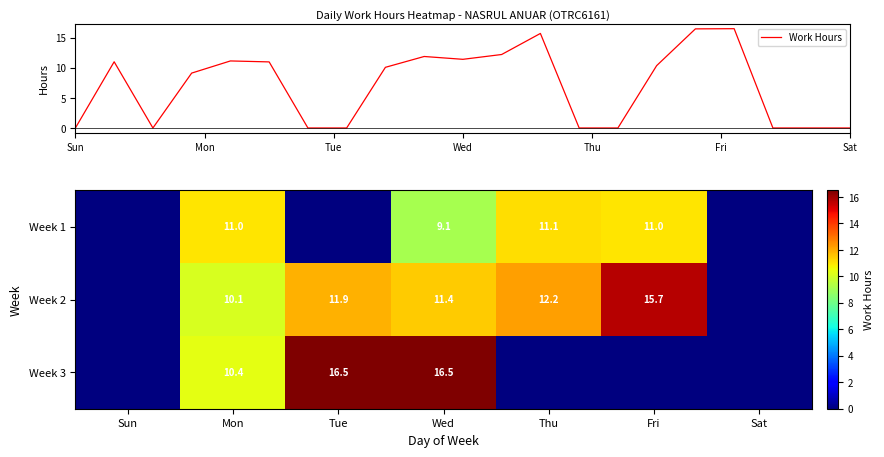

Is it true that 29 equals 0.0 at 2?

True